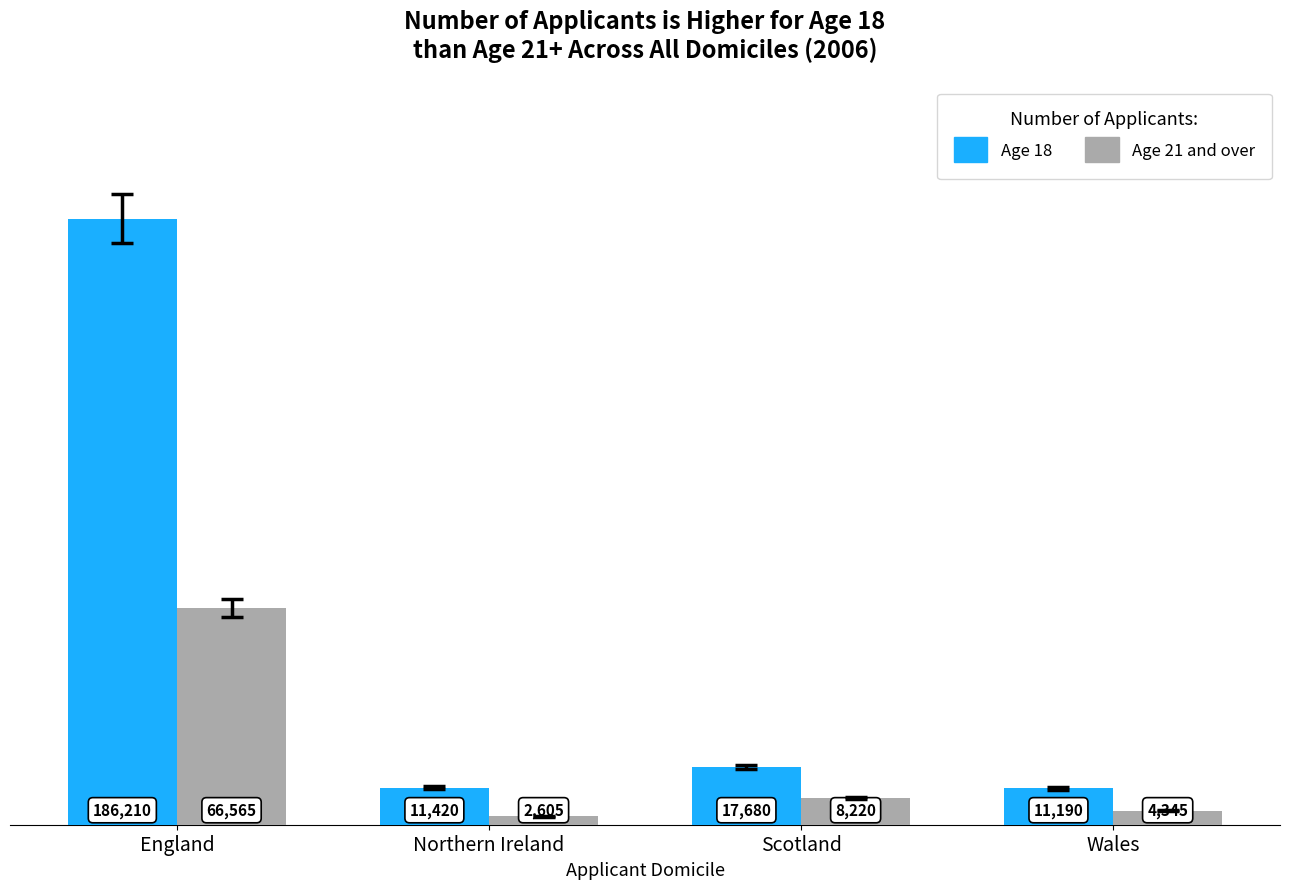

At which category does the chart reach its minimum across all series?

Northern Ireland